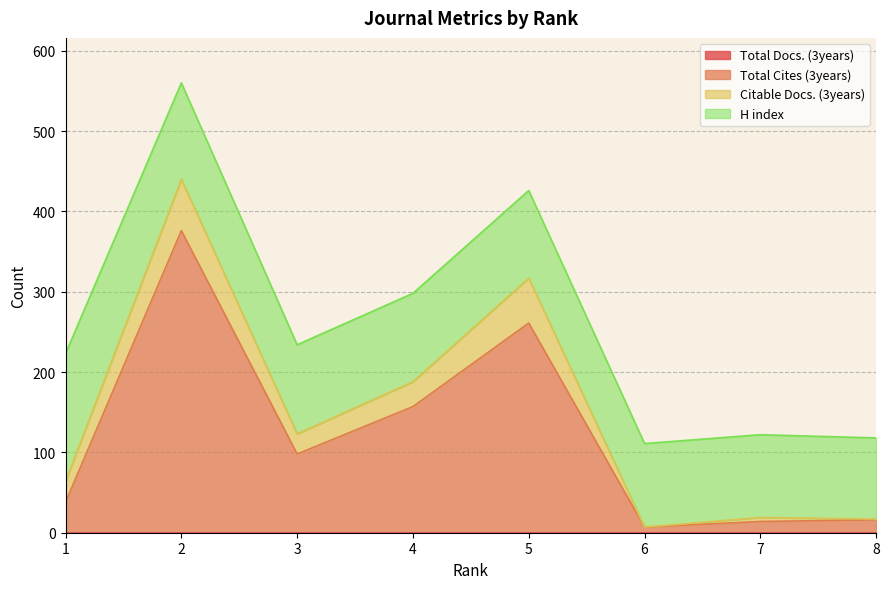

What is the sum of the Total Cites (3years) values at 5 and 2?

637